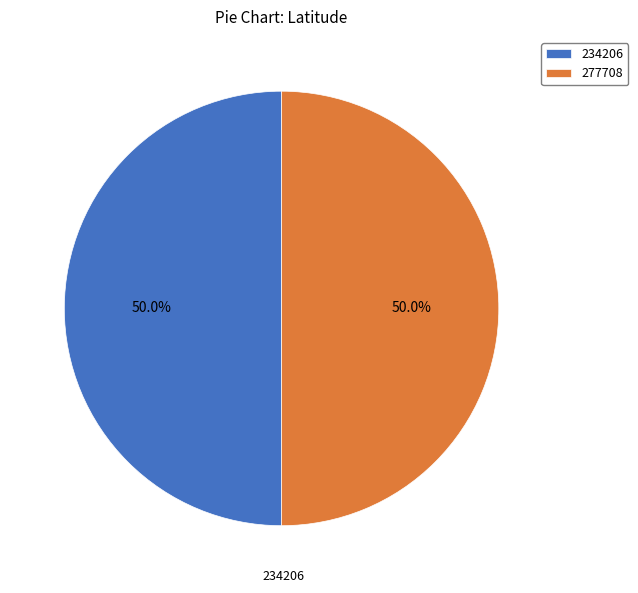

Do 234206 and 277708 together represent more than half of the pie?

Yes